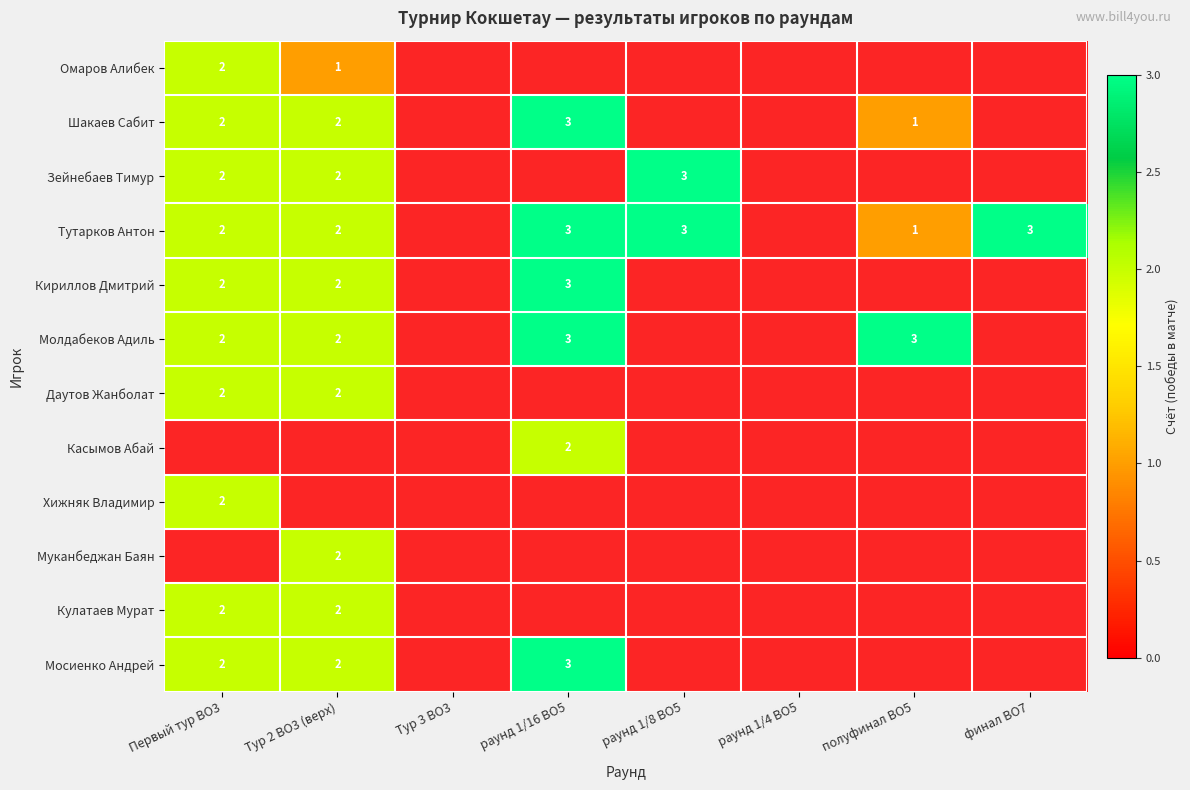

Which label corresponds to the smallest value in the chart?

Тур 2 BO3 (верх)